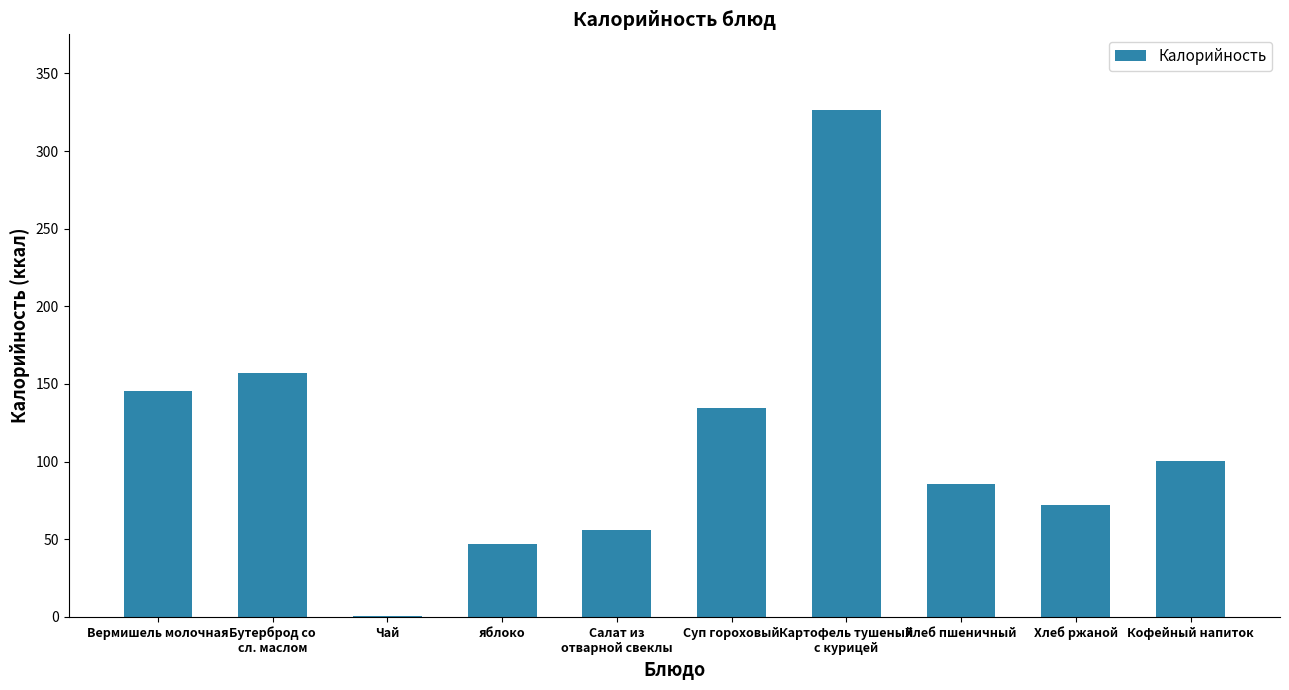

Where is the data nearest to the value 163?

Бутерброд со
сл. маслом